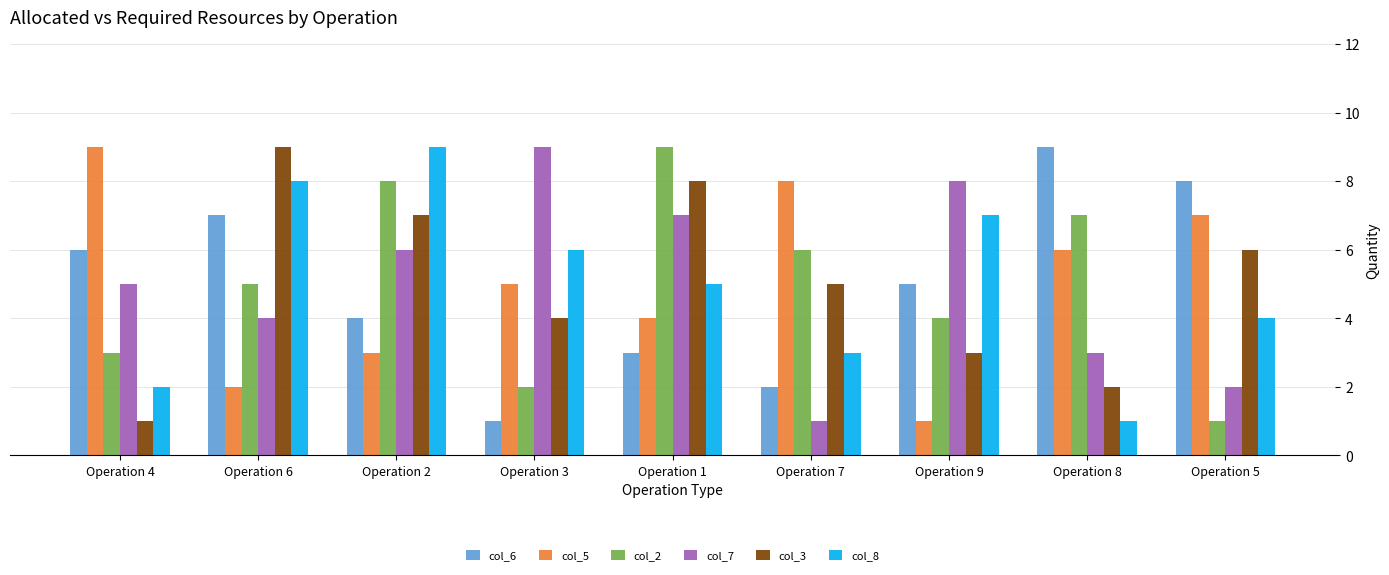

What is the label of the 3rd bar from the right?

Operation 9